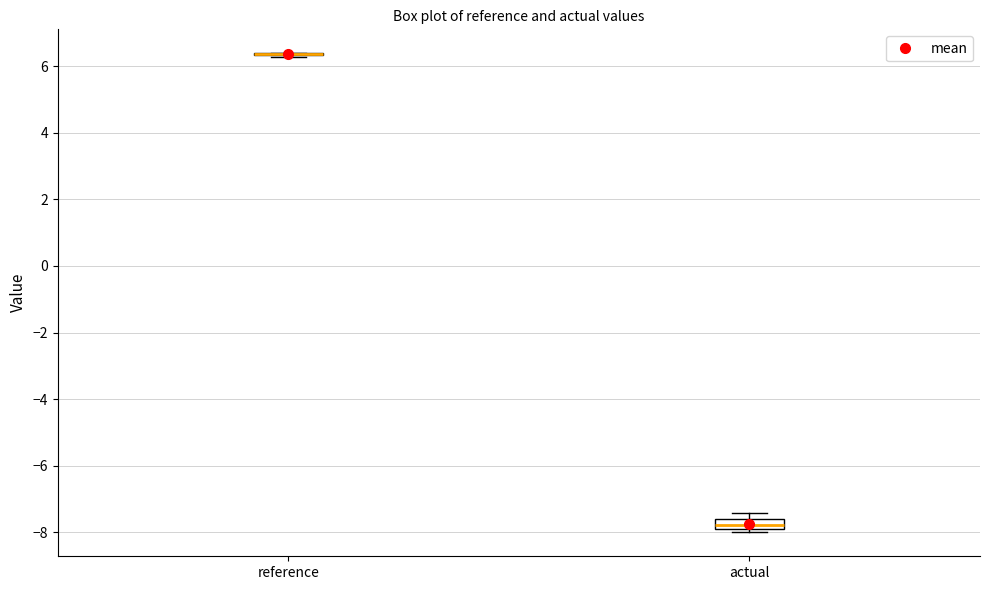

Comparing the boxes themselves (not the whiskers), which one is the tallest?

actual